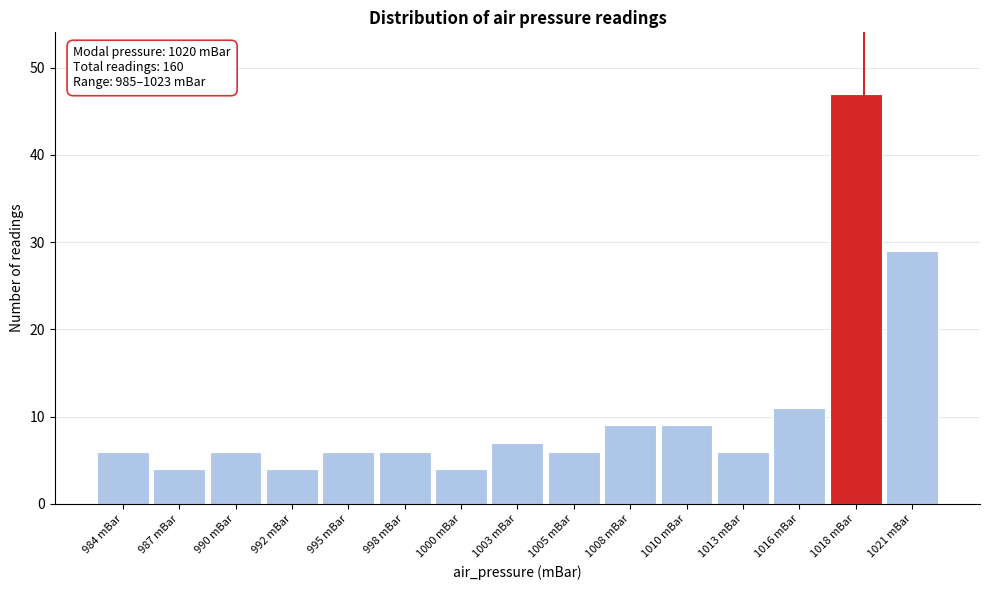

Reading left to right, list all the values displayed in this chart.

984 mBar=6	987 mBar=4	990 mBar=6	992 mBar=4	995 mBar=6	998 mBar=6	1000 mBar=4	1003 mBar=7	1005 mBar=6	1008 mBar=9	1010 mBar=9	1013 mBar=6	1016 mBar=11	1018 mBar=47	1021 mBar=29